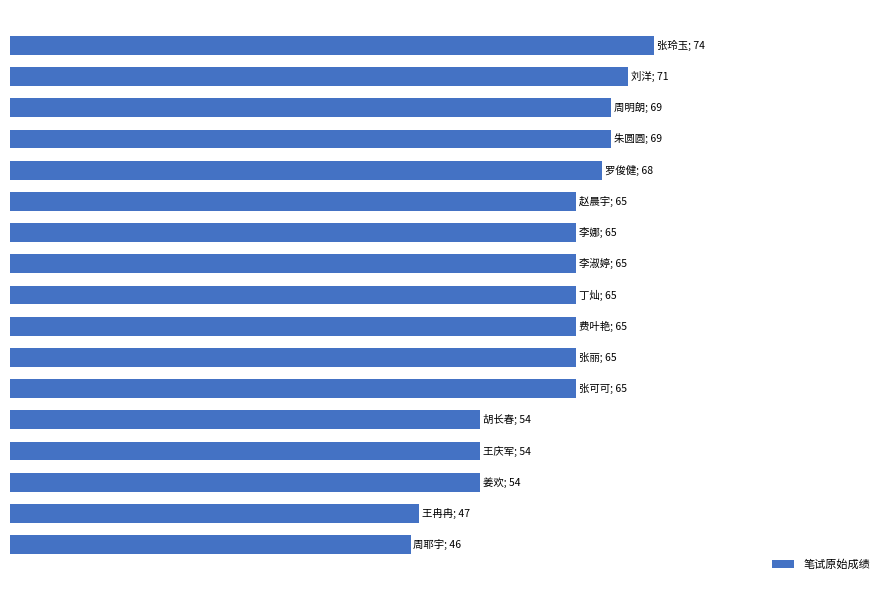

Does the chart contain any negative values?

No